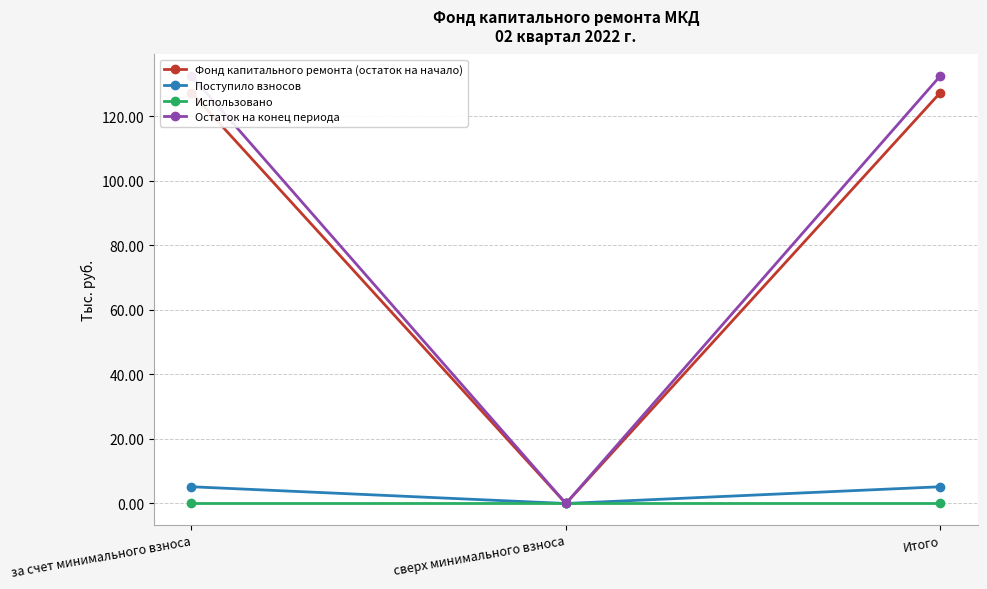

How many values in the Остаток на конец периода series exceed 132?

2